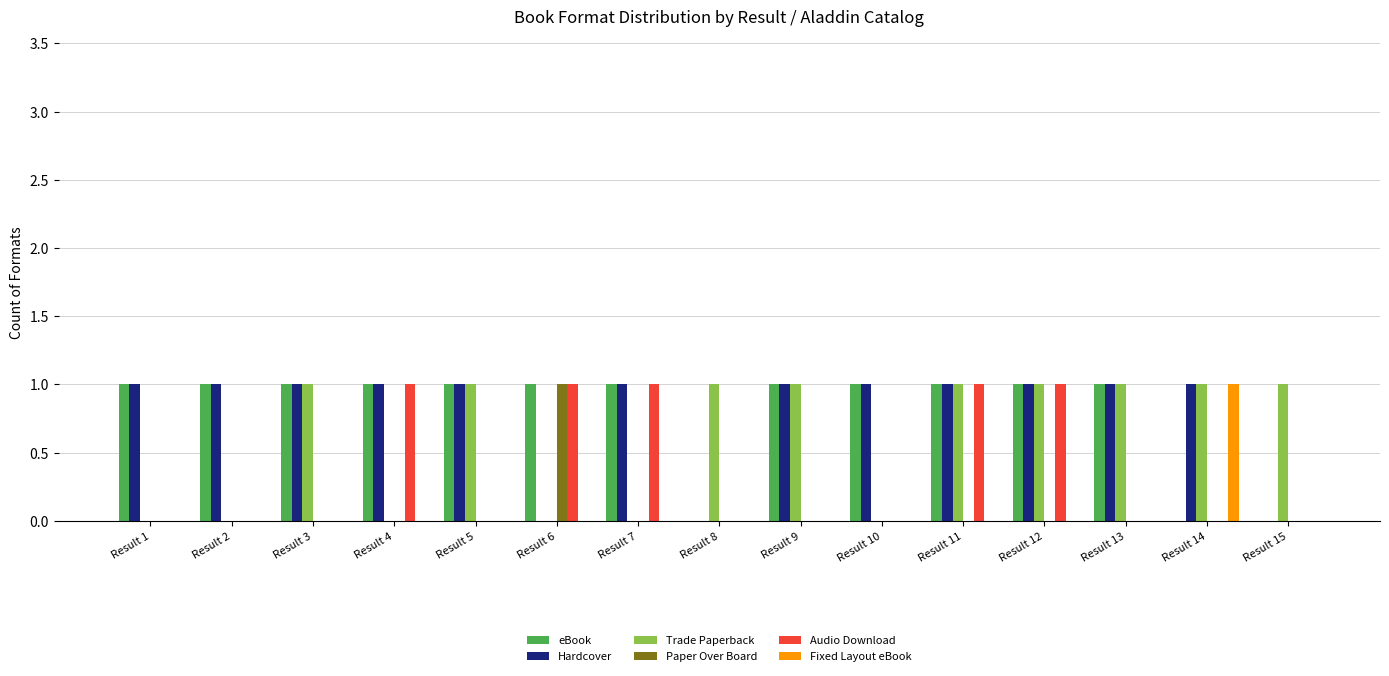

What is the sum of all Trade Paperback values?

9